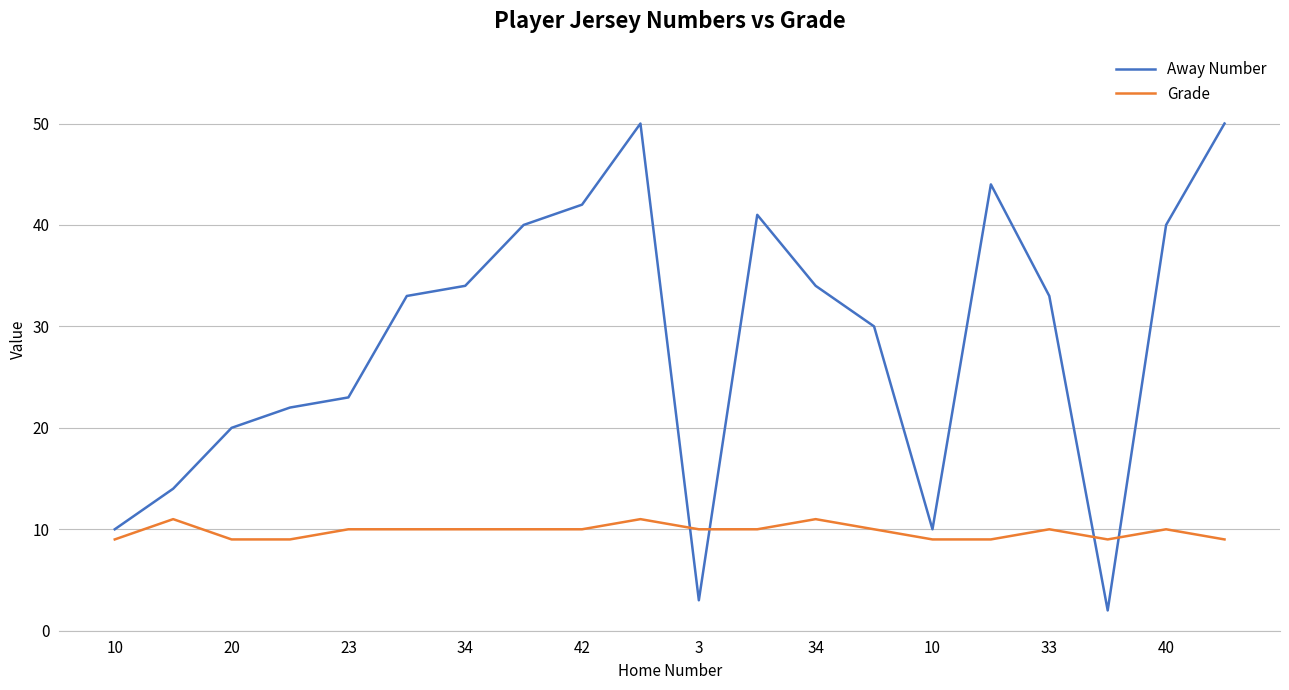

What are all the series names shown in the legend?

Away Number, Grade